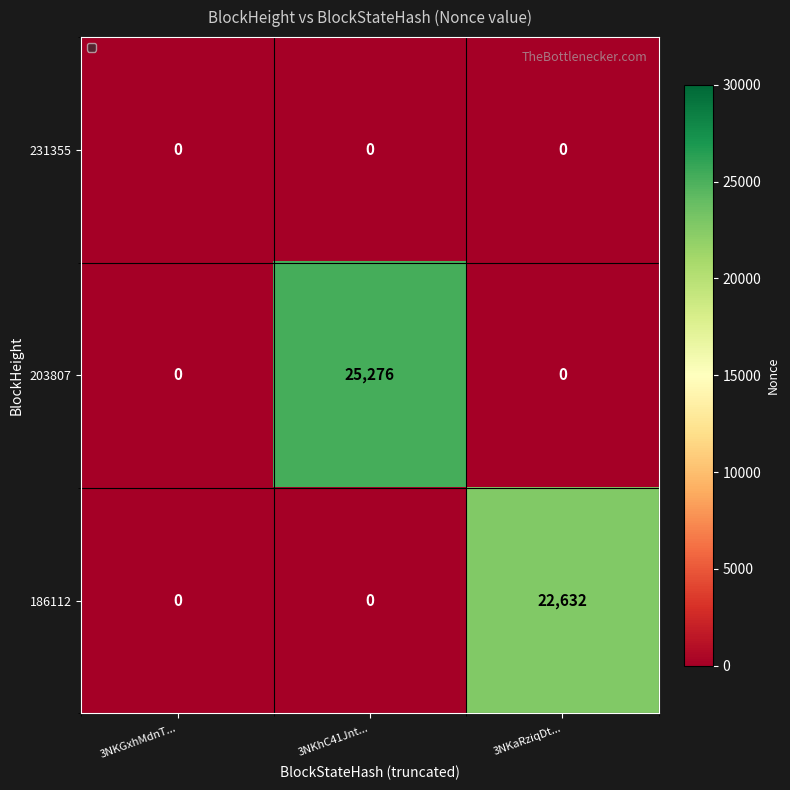

Reading left to right, extract all data points from this chart.

231355: 3NKGxhMdnT...=0	3NKhC41Jnt...=0	3NKaRziqDt...=0
203807: 3NKGxhMdnT...=0	3NKhC41Jnt...=25276	3NKaRziqDt...=0
186112: 3NKGxhMdnT...=0	3NKhC41Jnt...=0	3NKaRziqDt...=22632